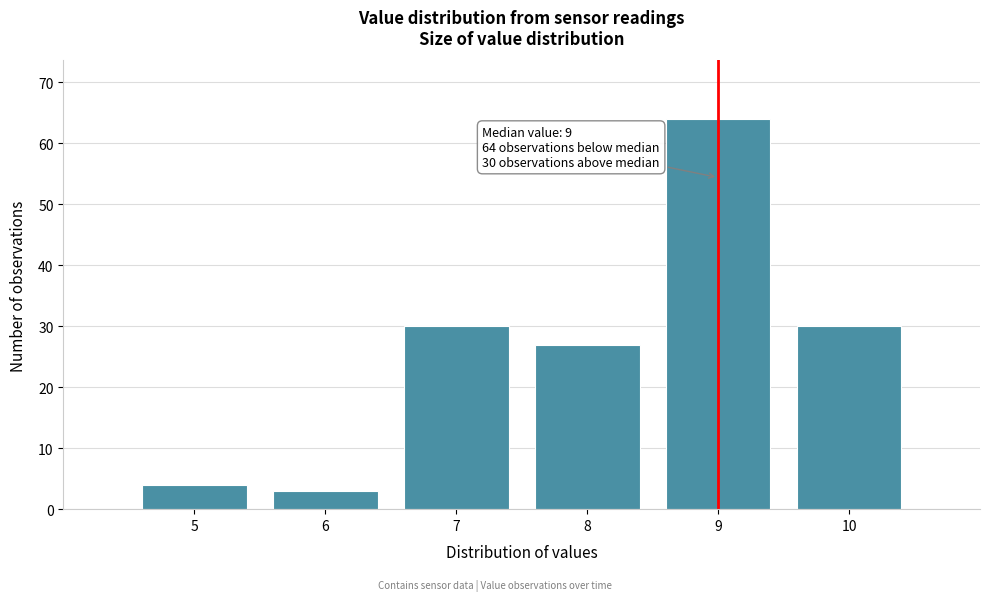

Over which range of the x-axis is the bar tallest?

8.5 to 9.5